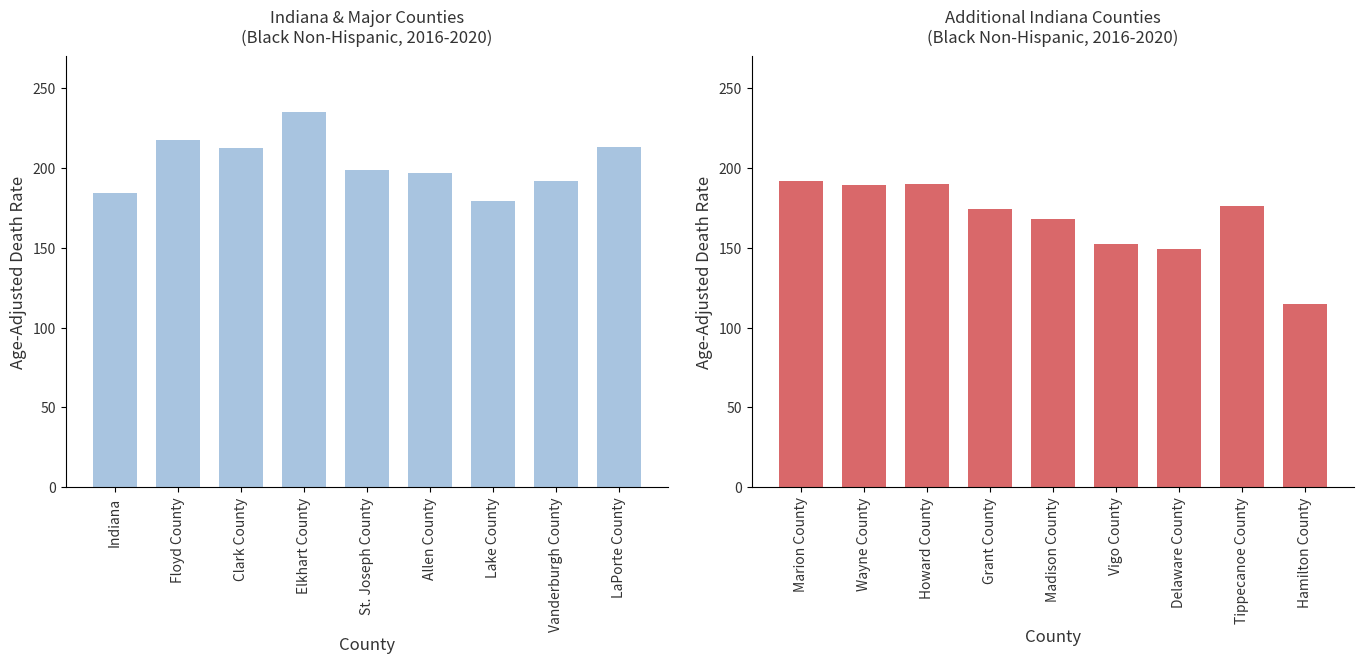

The Age-Adjusted Death Rate (Left) series shows 179.4 at Lake County. True or false?

True